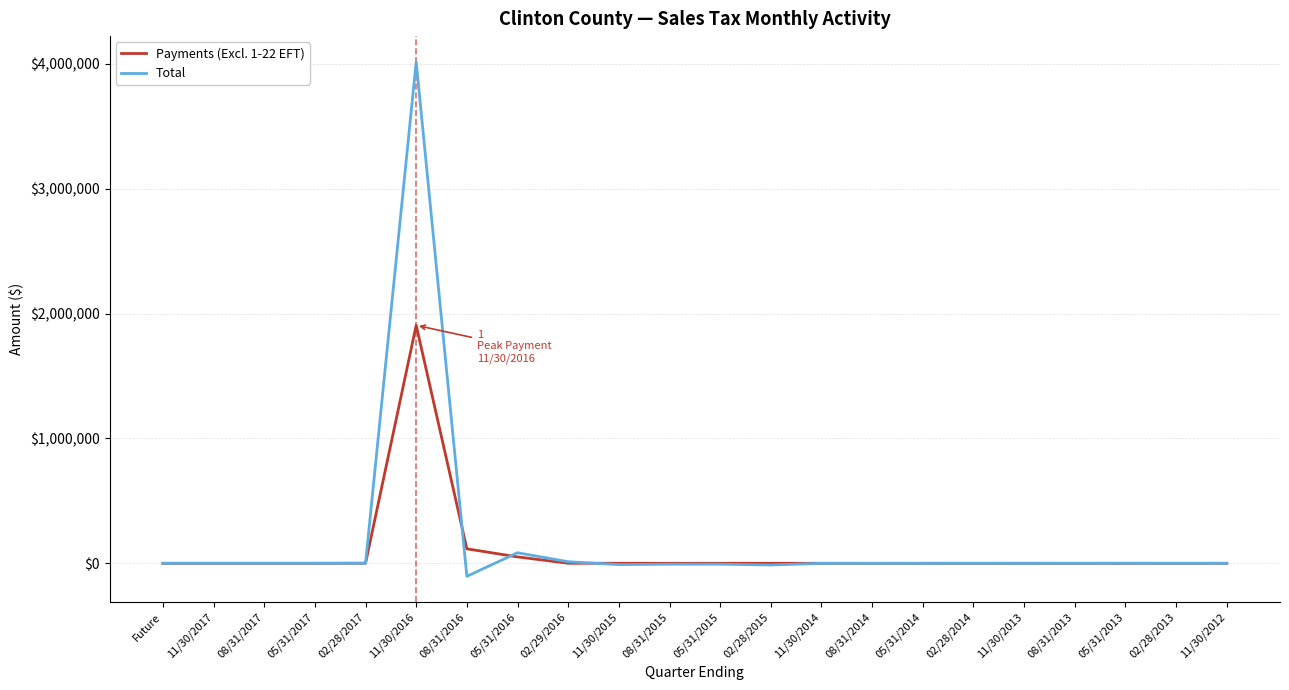

At which label does Total reach its peak?

11/30/2016